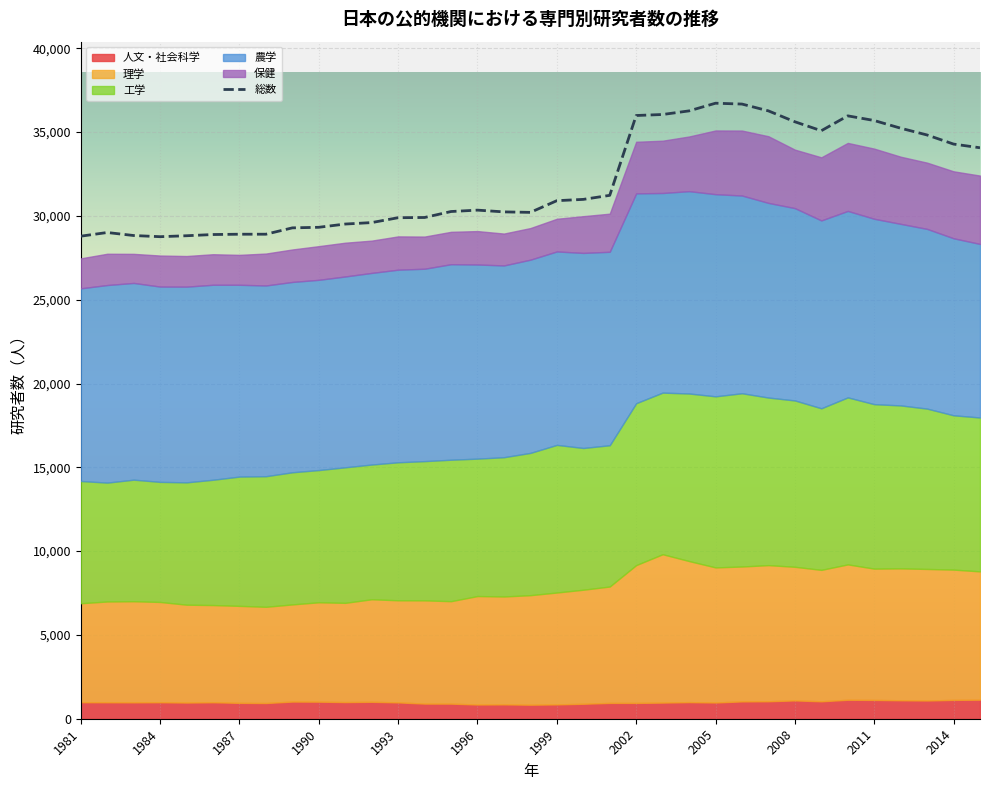

True or false: 人文・社会科学 and 理学 cross at least once.

False